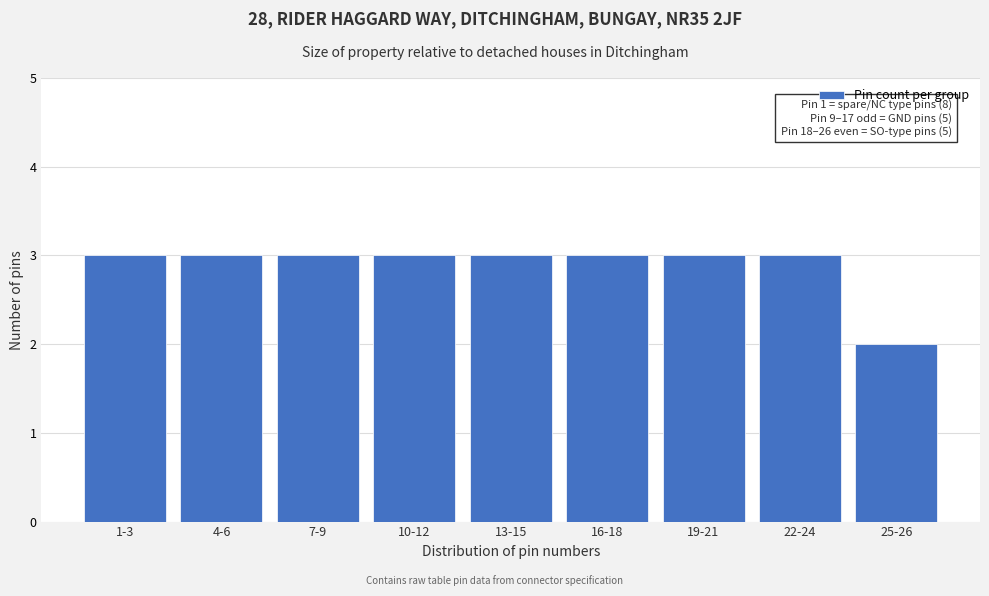

Reading right to left, list all the values displayed in this chart.

2	3	3	3	3	3	3	3	3